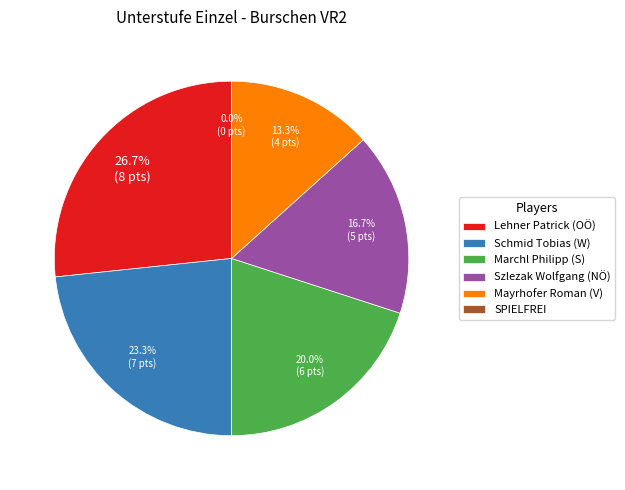

True or false: SPIELFREI accounts for 6% of the total.

False